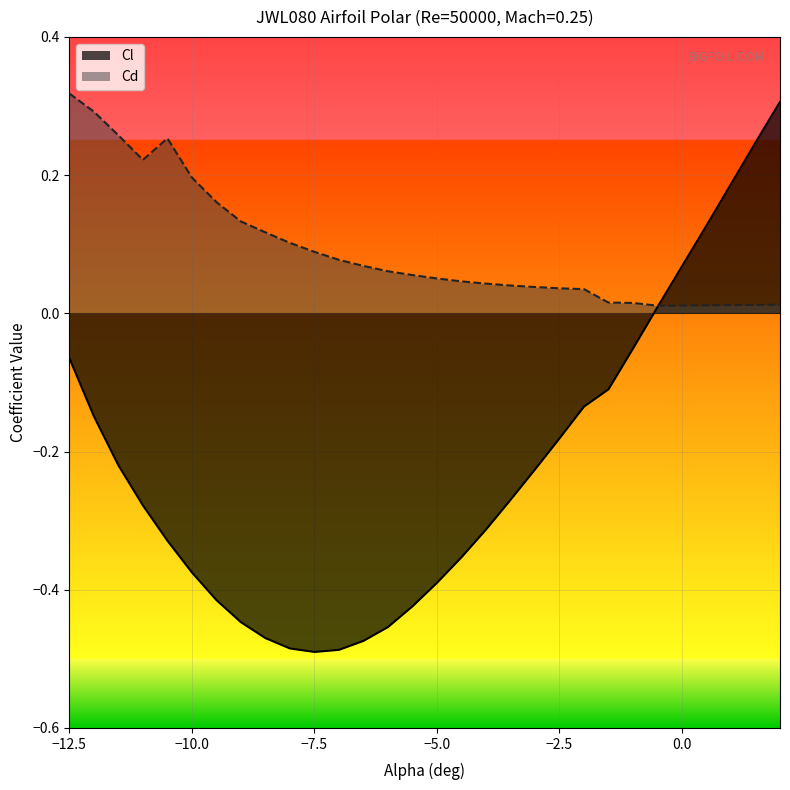

Is it true that Cl equals -0.0 at −12.5?

False